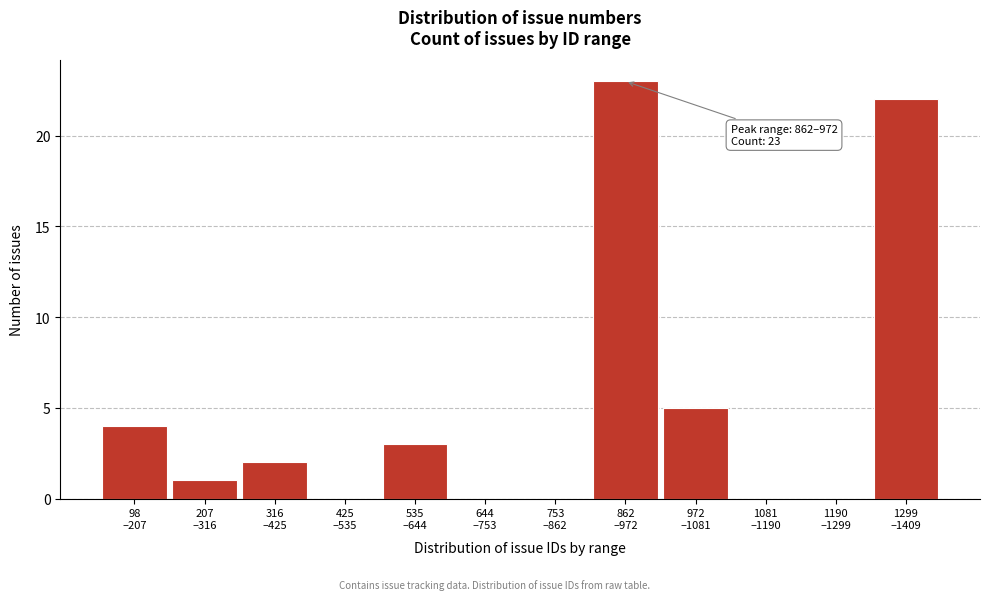

What is the sum of all values?

60